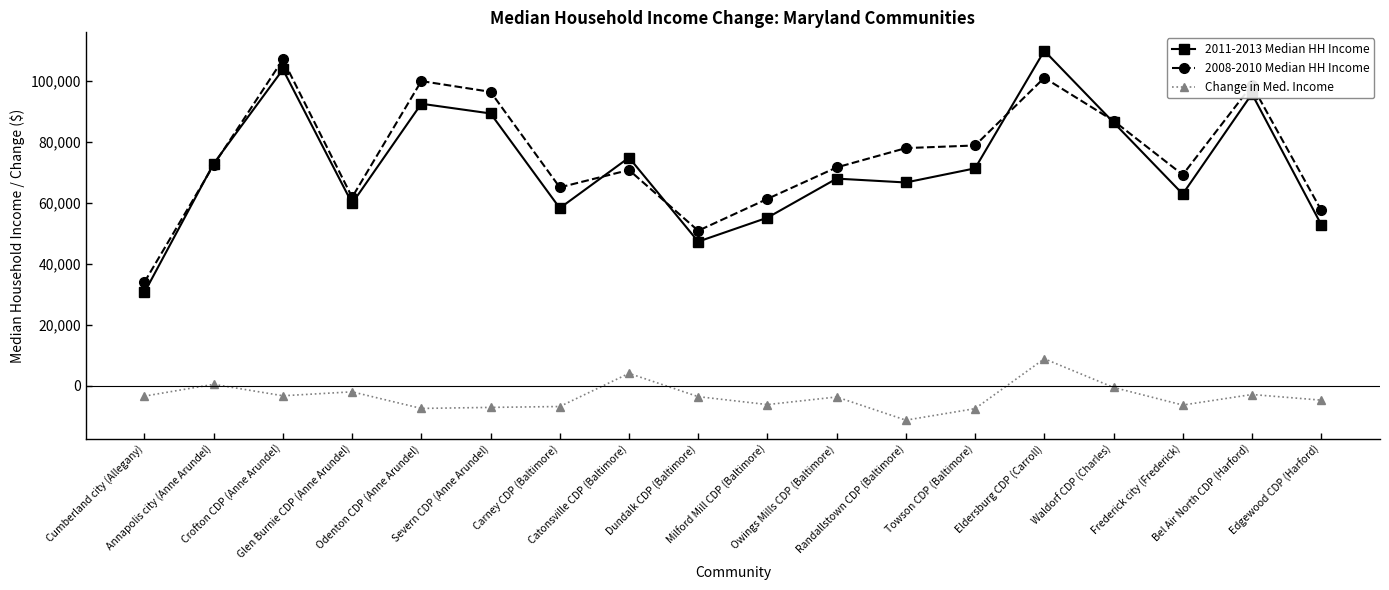

What is the difference between the highest and lowest values at Randallstown CDP (Baltimore)?

89215